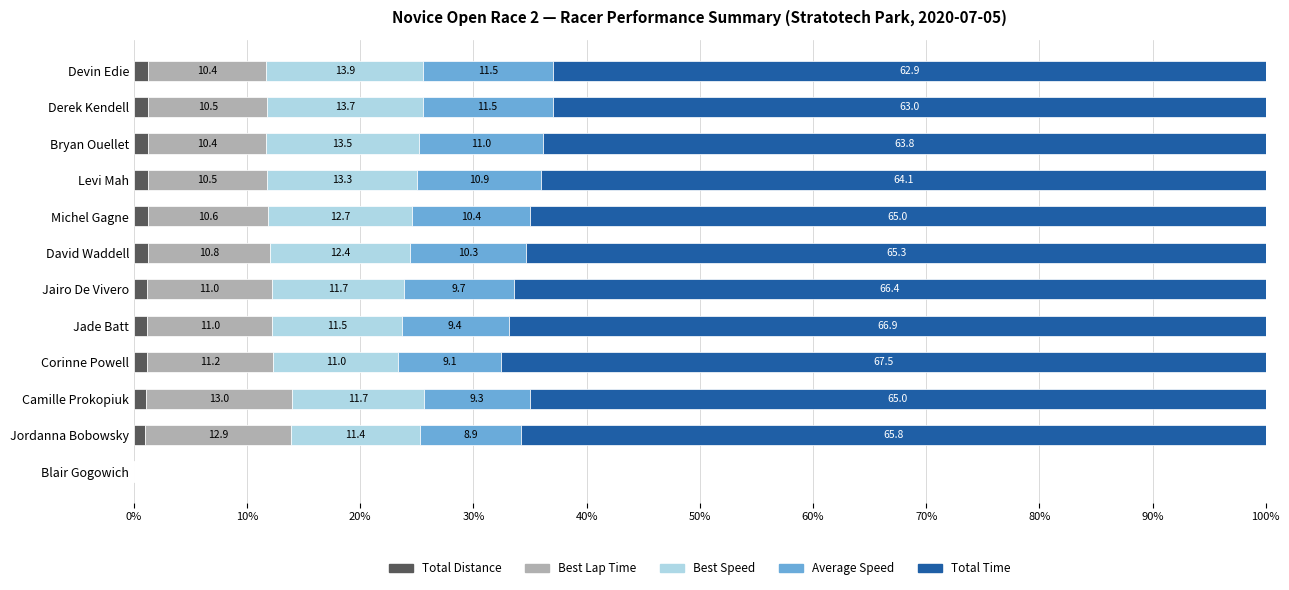

What is the total value across all series at Derek Kendell?

100.0